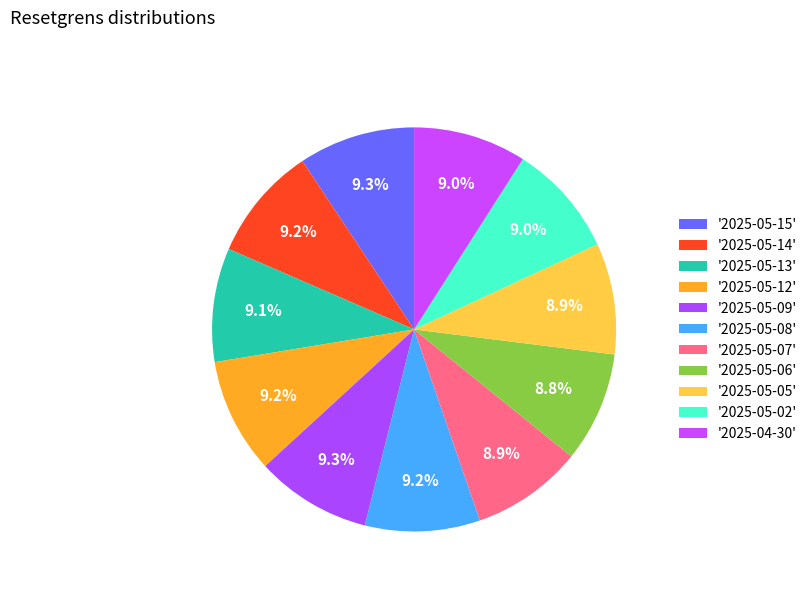

How many slices are in this pie chart?

11